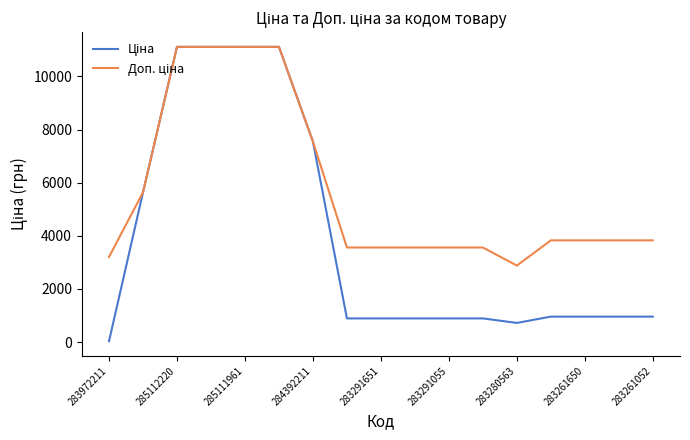

What is the greatest value displayed?

11113.6